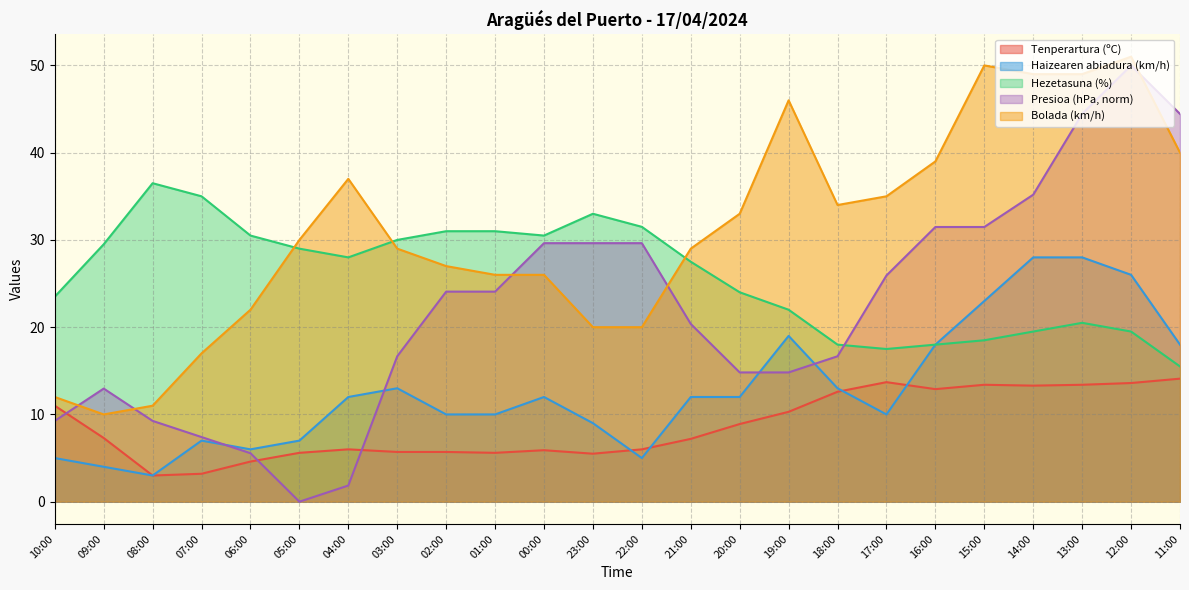

In Hezetasuna (%), how many points are lower than both neighbors (excluding endpoints)?

3